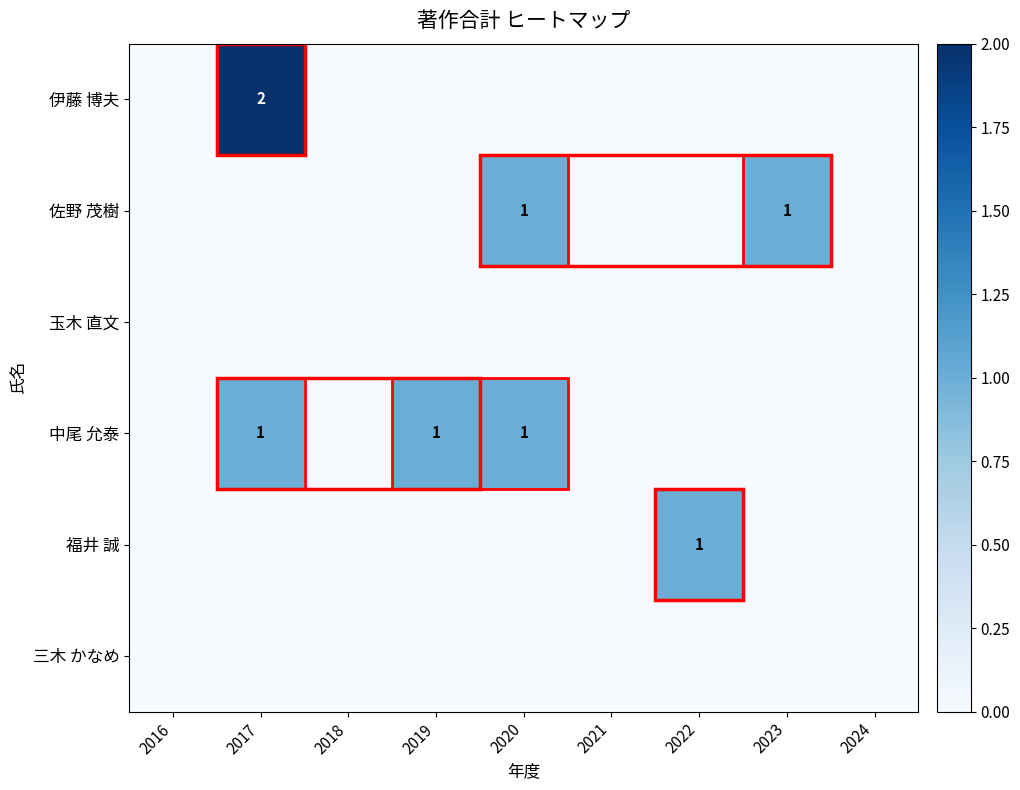

What is the sum of all 福井 誠 values?

1